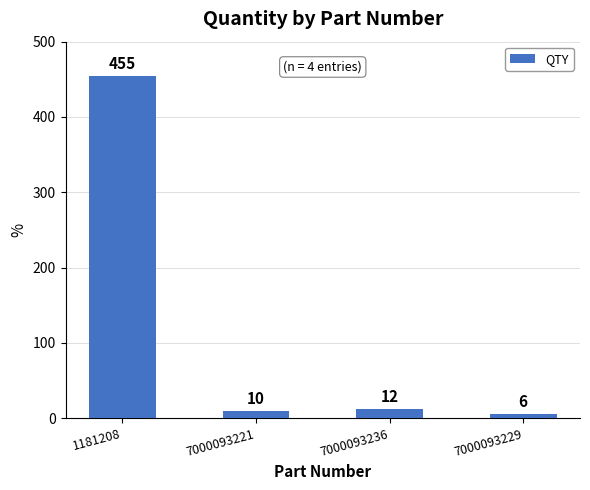

Reading left to right, list all the values displayed in this chart.

455	10	12	6